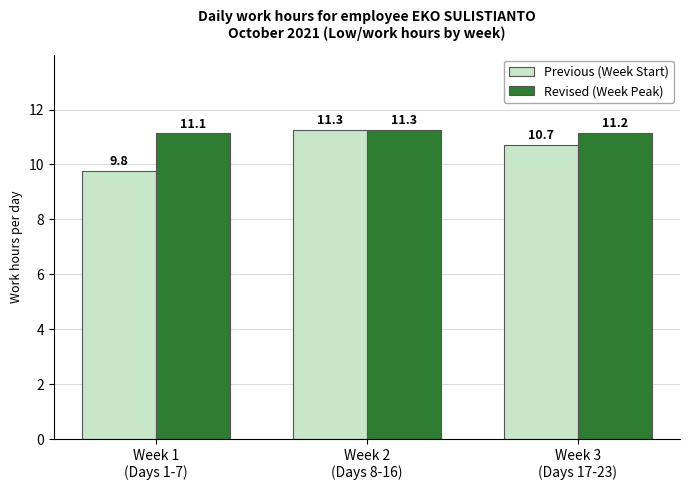

Which series changed the most between Week 1
(Days 1-7) and Week 2
(Days 8-16)?

Previous (Week Start)